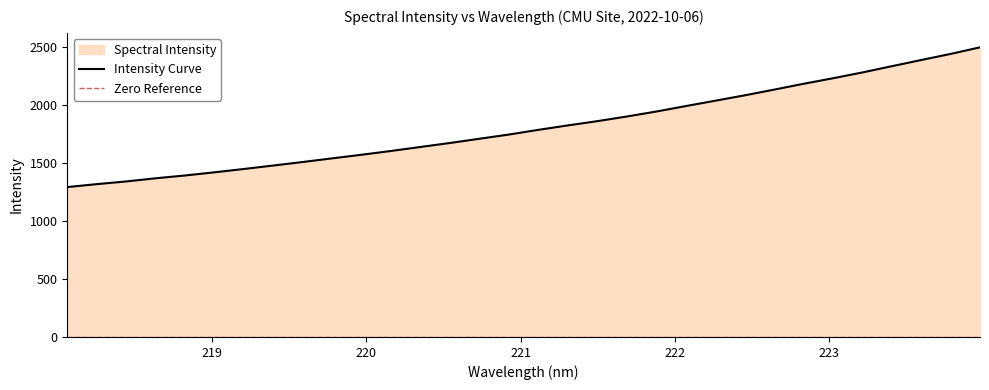

What is the difference between the values at 220.9264 and 223.5987?

641.5